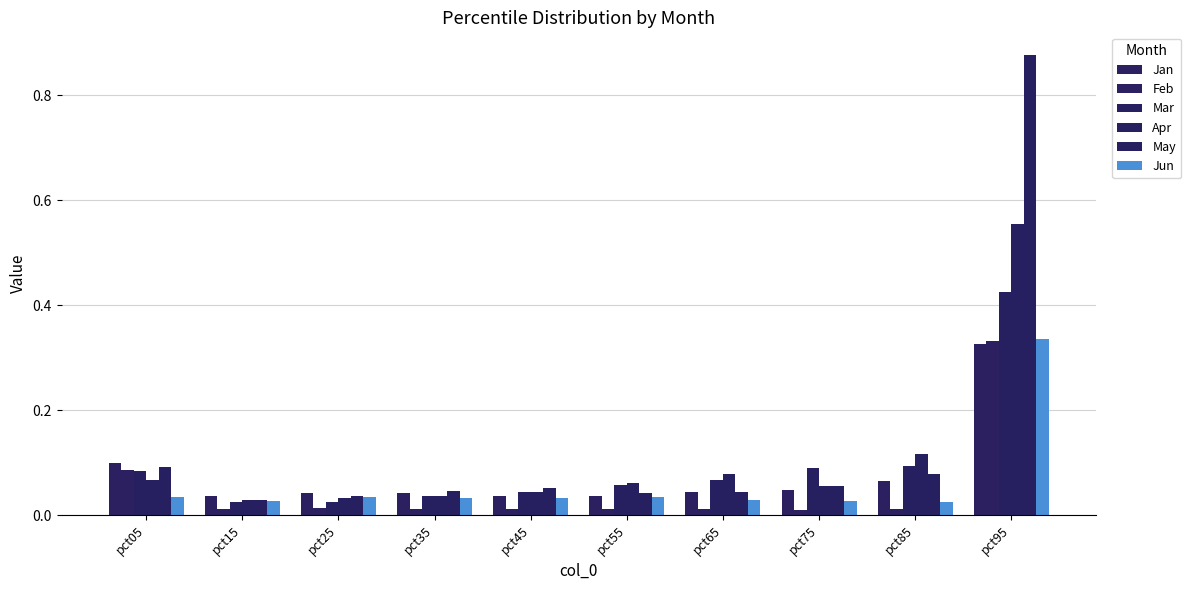

Reading left to right, list all the values displayed in this chart.

Jan: 0.1	0.0	0.0	0.0	0.0	0.0	0.0	0.0	0.1	0.3
Feb: 0.1	0.0	0.0	0.0	0.0	0.0	0.0	0.0	0.0	0.3
Mar: 0.1	0.0	0.0	0.0	0.0	0.1	0.1	0.1	0.1	0.4
Apr: 0.1	0.0	0.0	0.0	0.0	0.1	0.1	0.1	0.1	0.6
May: 0.1	0.0	0.0	0.0	0.1	0.0	0.0	0.1	0.1	0.9
Jun: 0.0	0.0	0.0	0.0	0.0	0.0	0.0	0.0	0.0	0.3